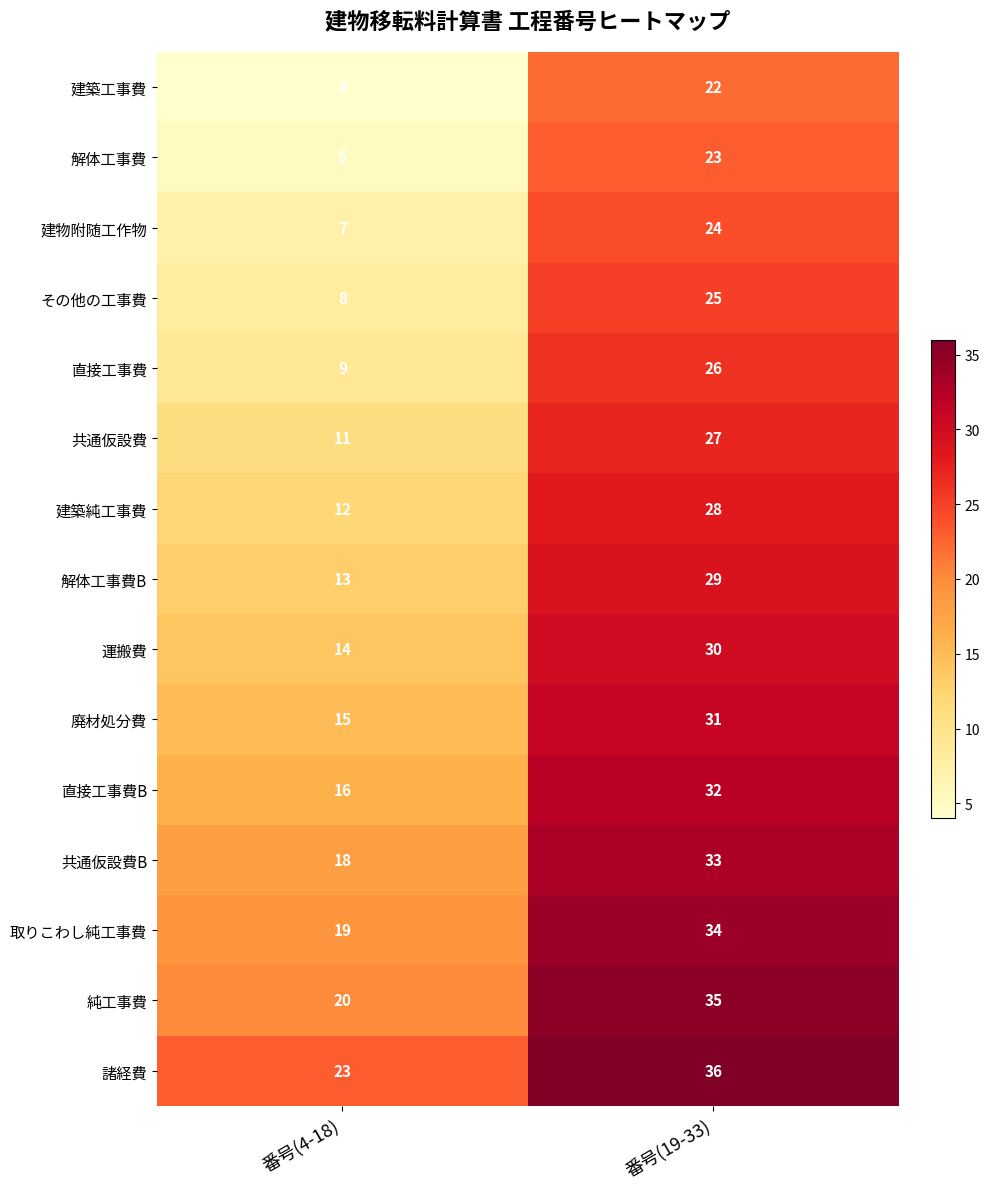

What is the approximate value of 建物附随工作物 at 番号(19-33)?

24